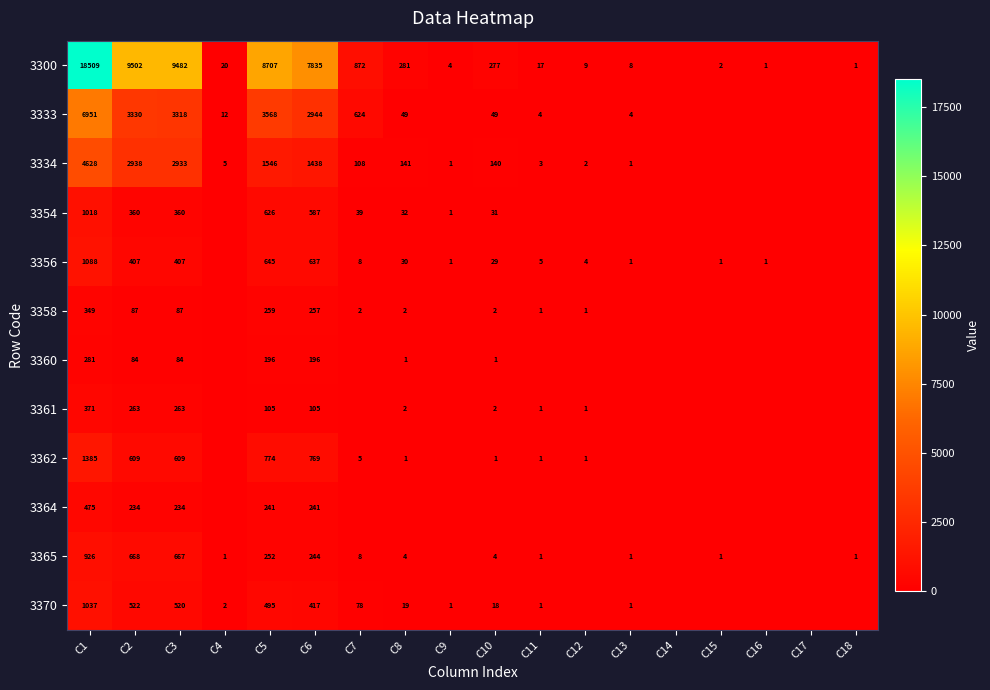

How many data points does each series have?

18